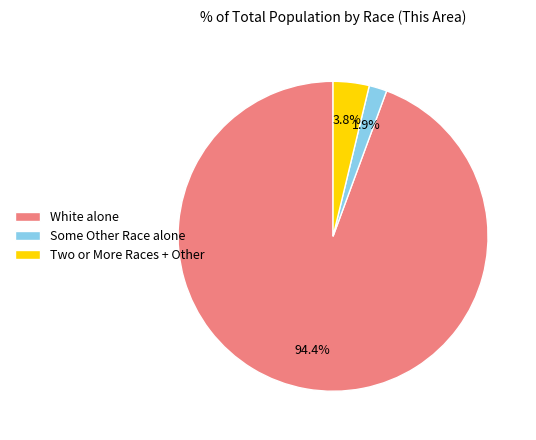

What is the ratio of the value at Two or More Races + Other to the value at Some Other Race alone?

2.0